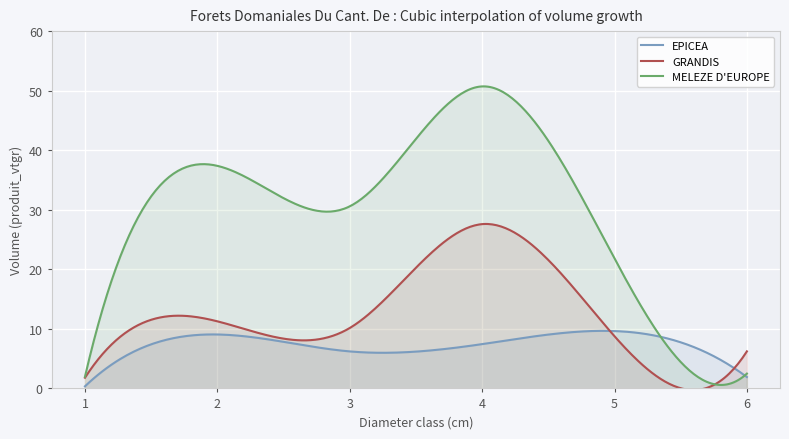

True or false: EPICEA and MELEZE D'EUROPE cross at least once.

True